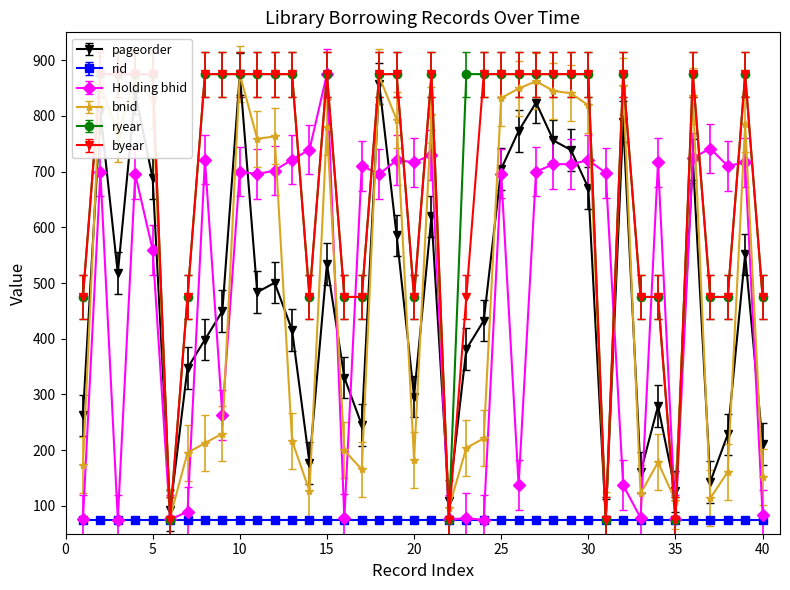

How many categories are shown in the chart?

40